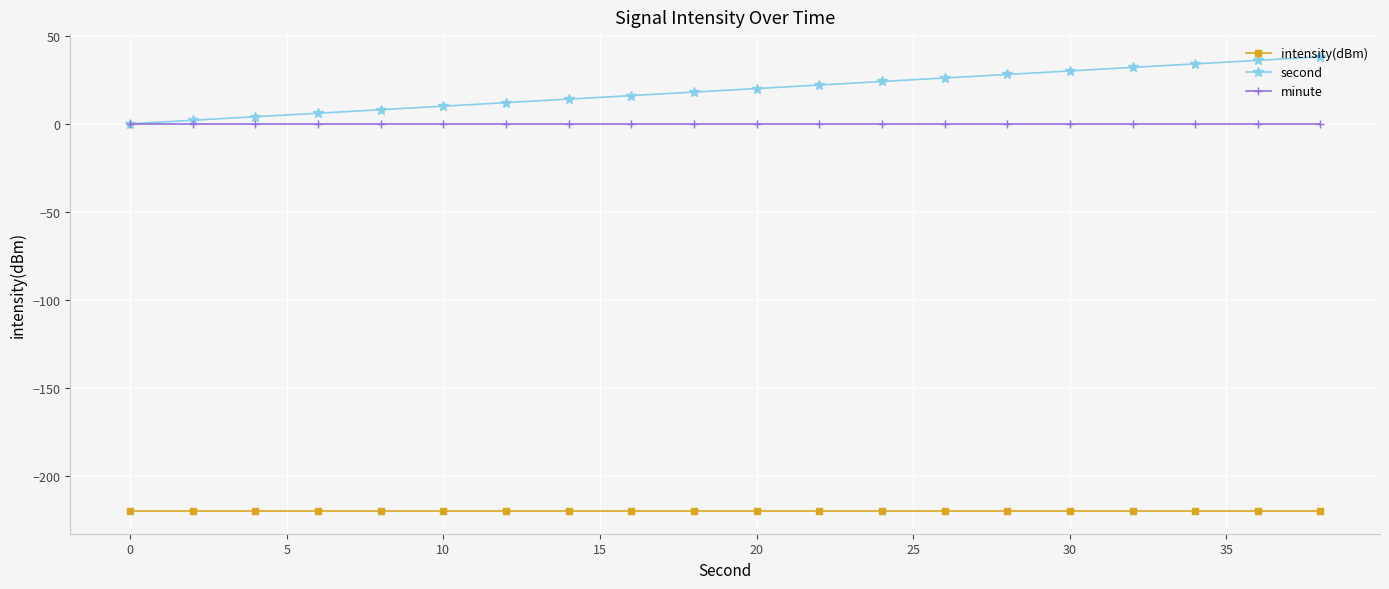

Which series has the largest range (max minus min)?

second